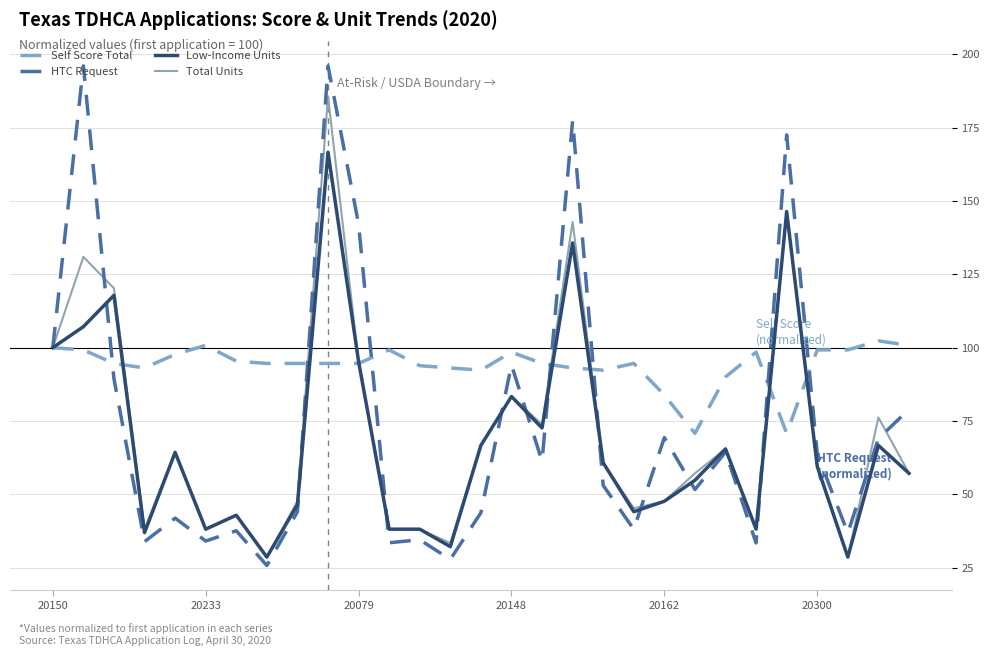

Rank the series by their maximum value, from lowest to highest.

Self Score Total, Low-Income Units, Total Units, HTC Request